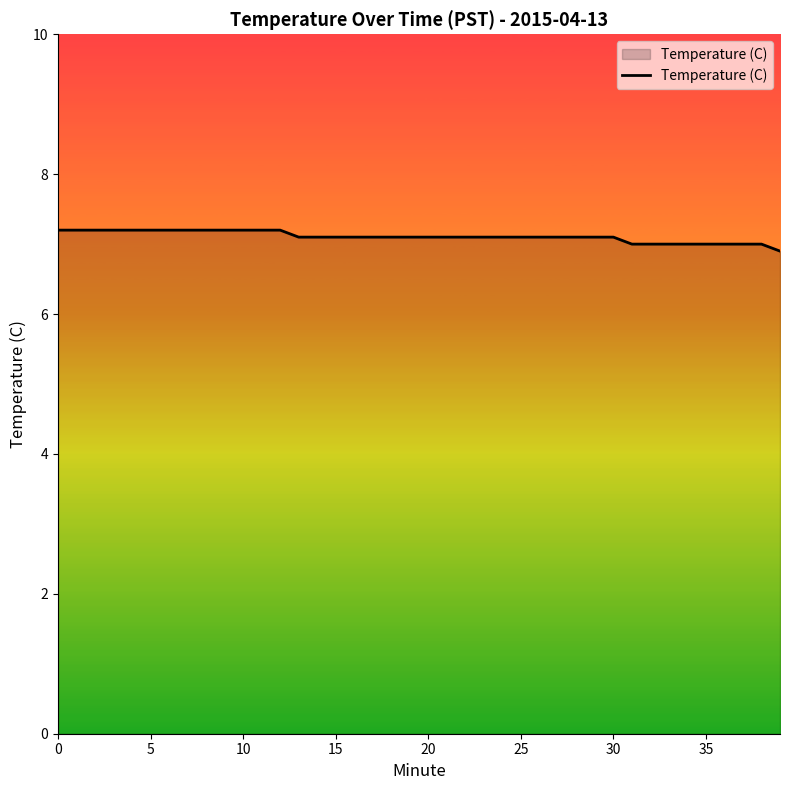

What is the sum of all values?

284.3